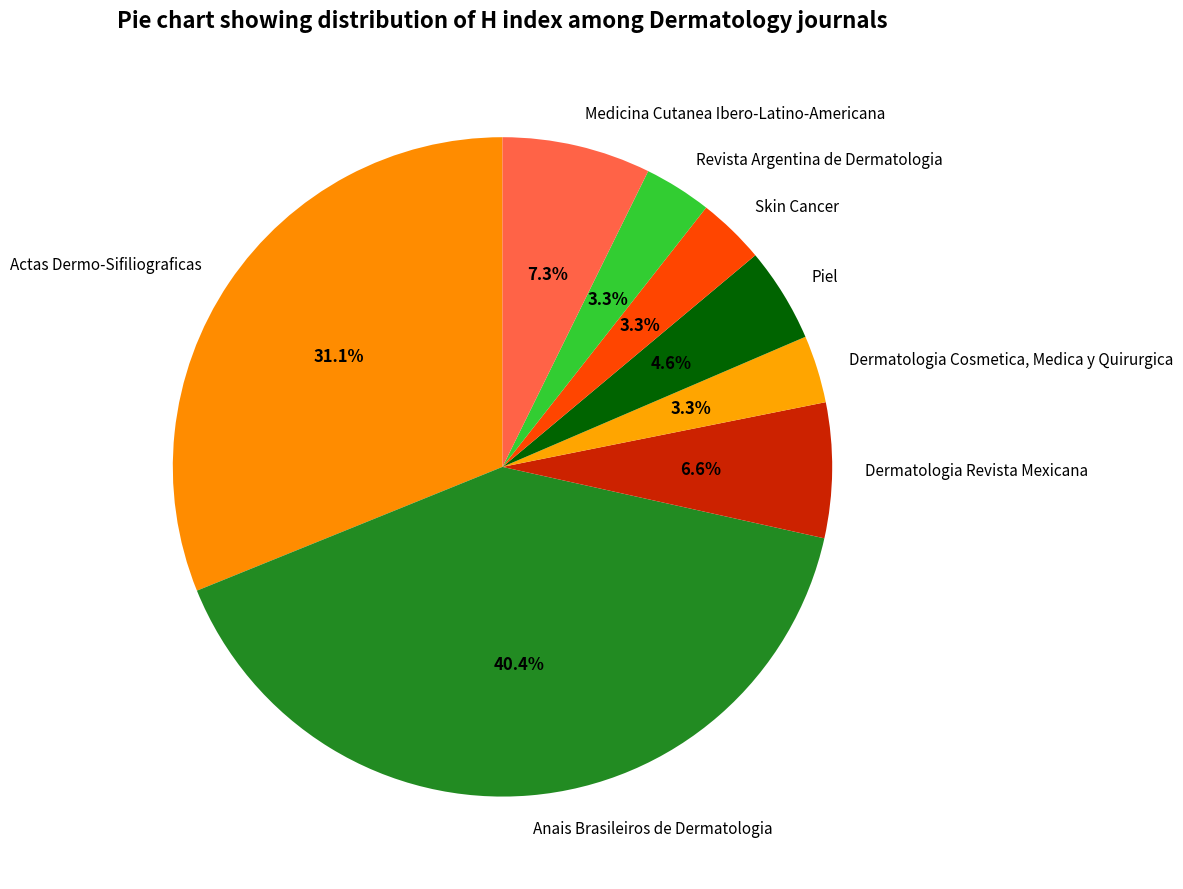

What is the total percentage of Skin Cancer and Anais Brasileiros de Dermatologia?

43.7%